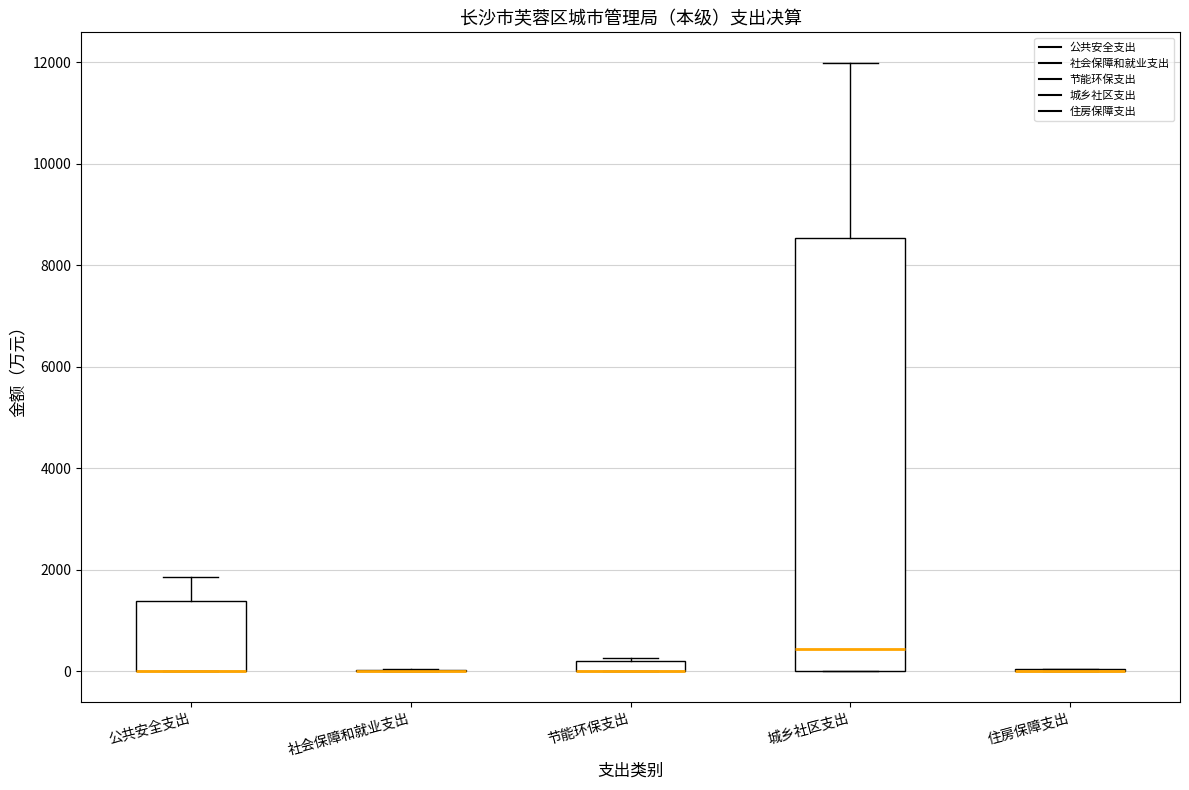

Where is the lower edge of the box for 公共安全支出 on the y-axis? The values are not printed on the chart, so give them approximately, as read against the axis.

0